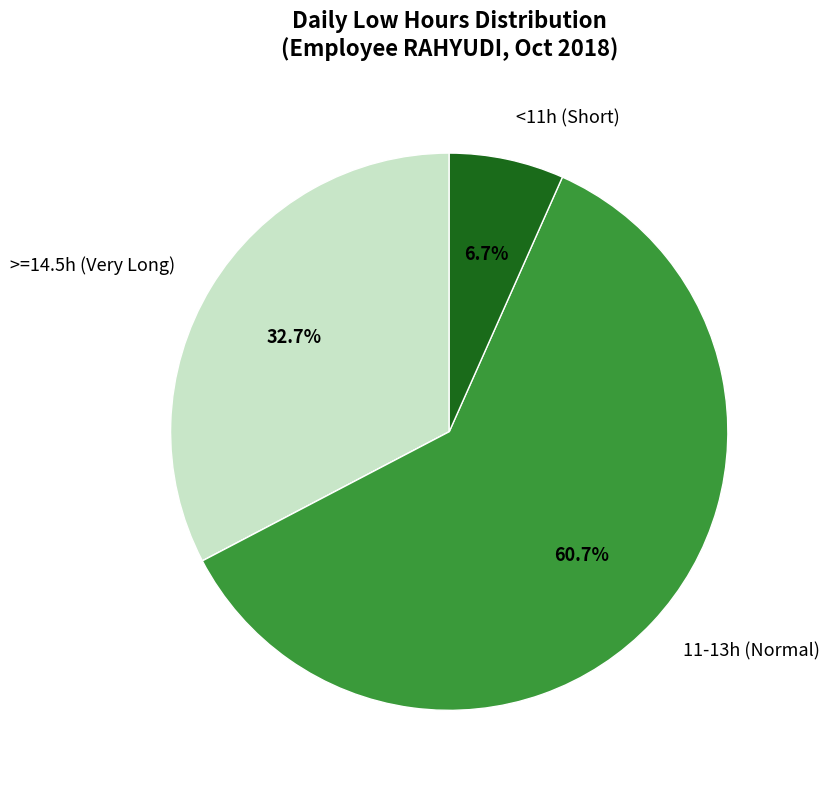

Is there a majority slice in this chart?

Yes